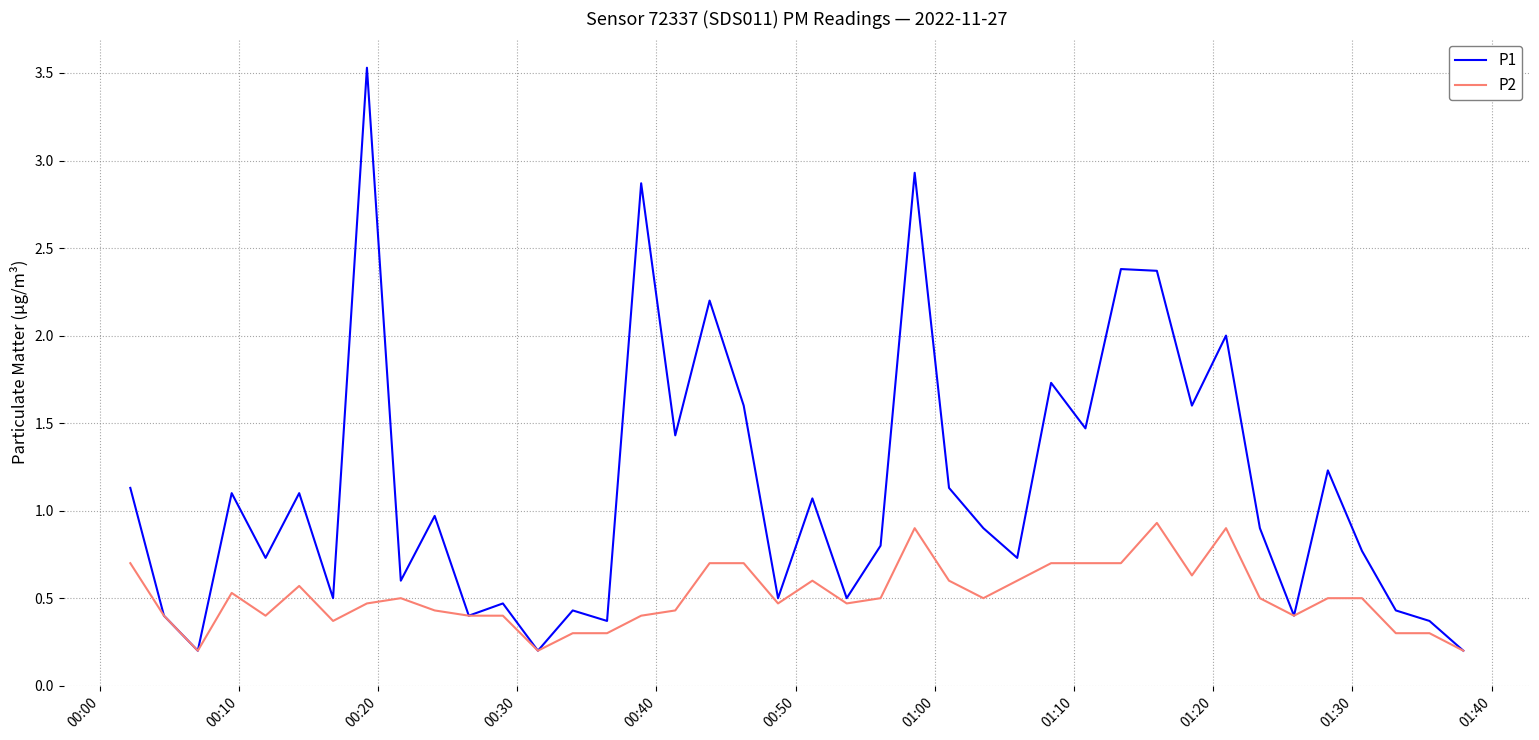

List the series in order of their peak value, highest first.

P1, P2